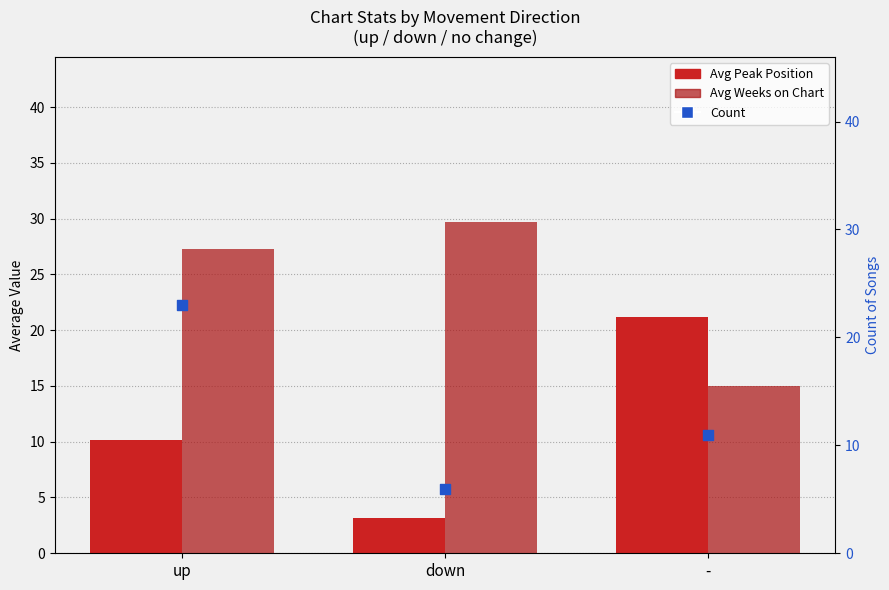

What are all the series names shown in the legend?

Avg Peak Position, Avg Weeks on Chart, Count